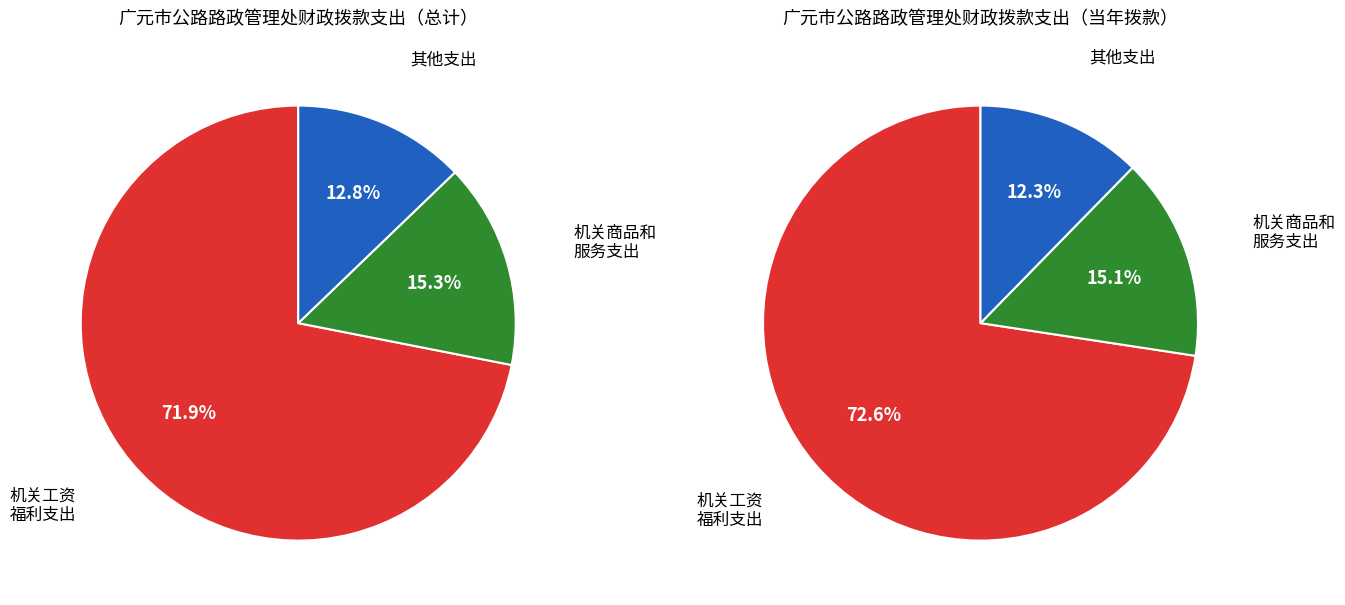

What is the largest slice in the pie chart?

机关工资福利支出